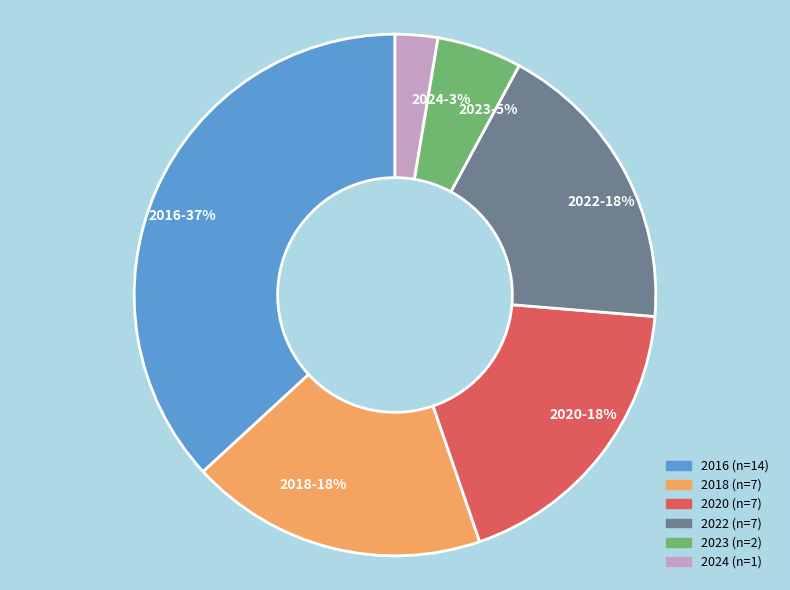

Is there any slice that represents more than half of the pie?

No